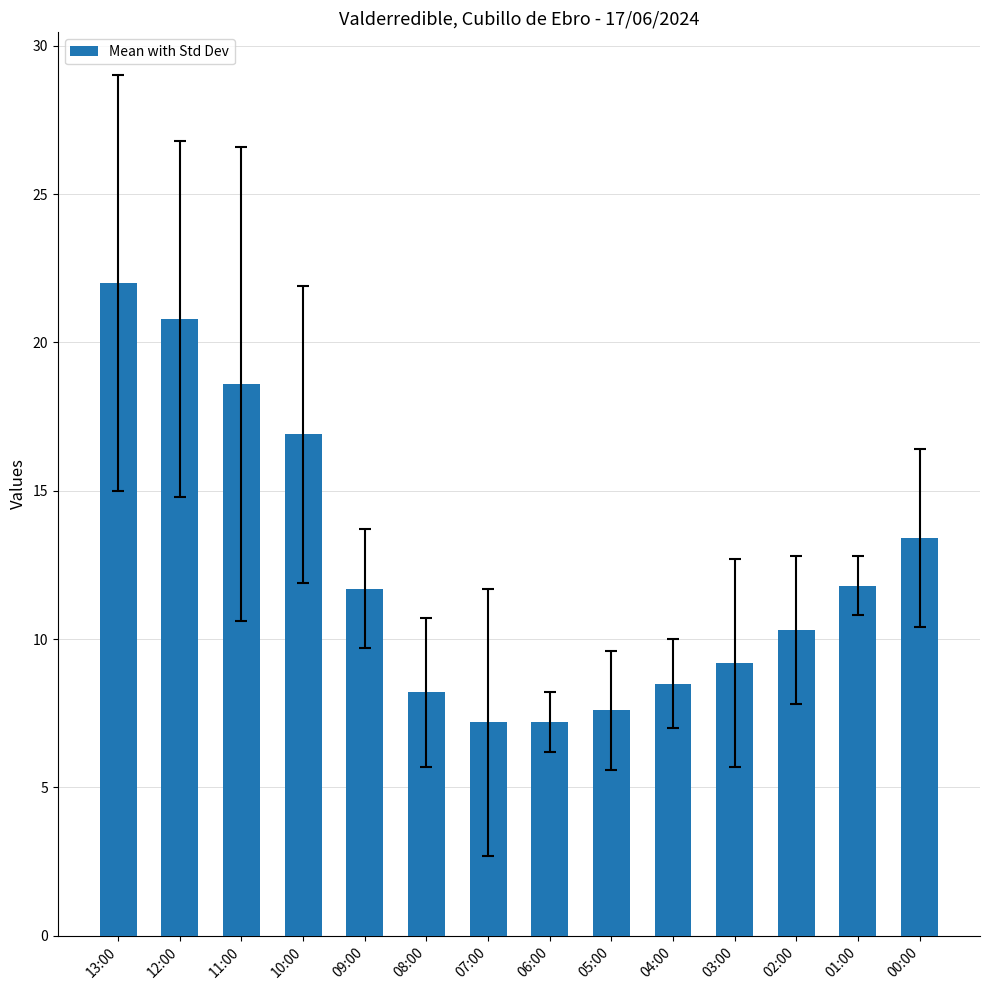

Which label corresponds to the largest value in the chart?

13:00